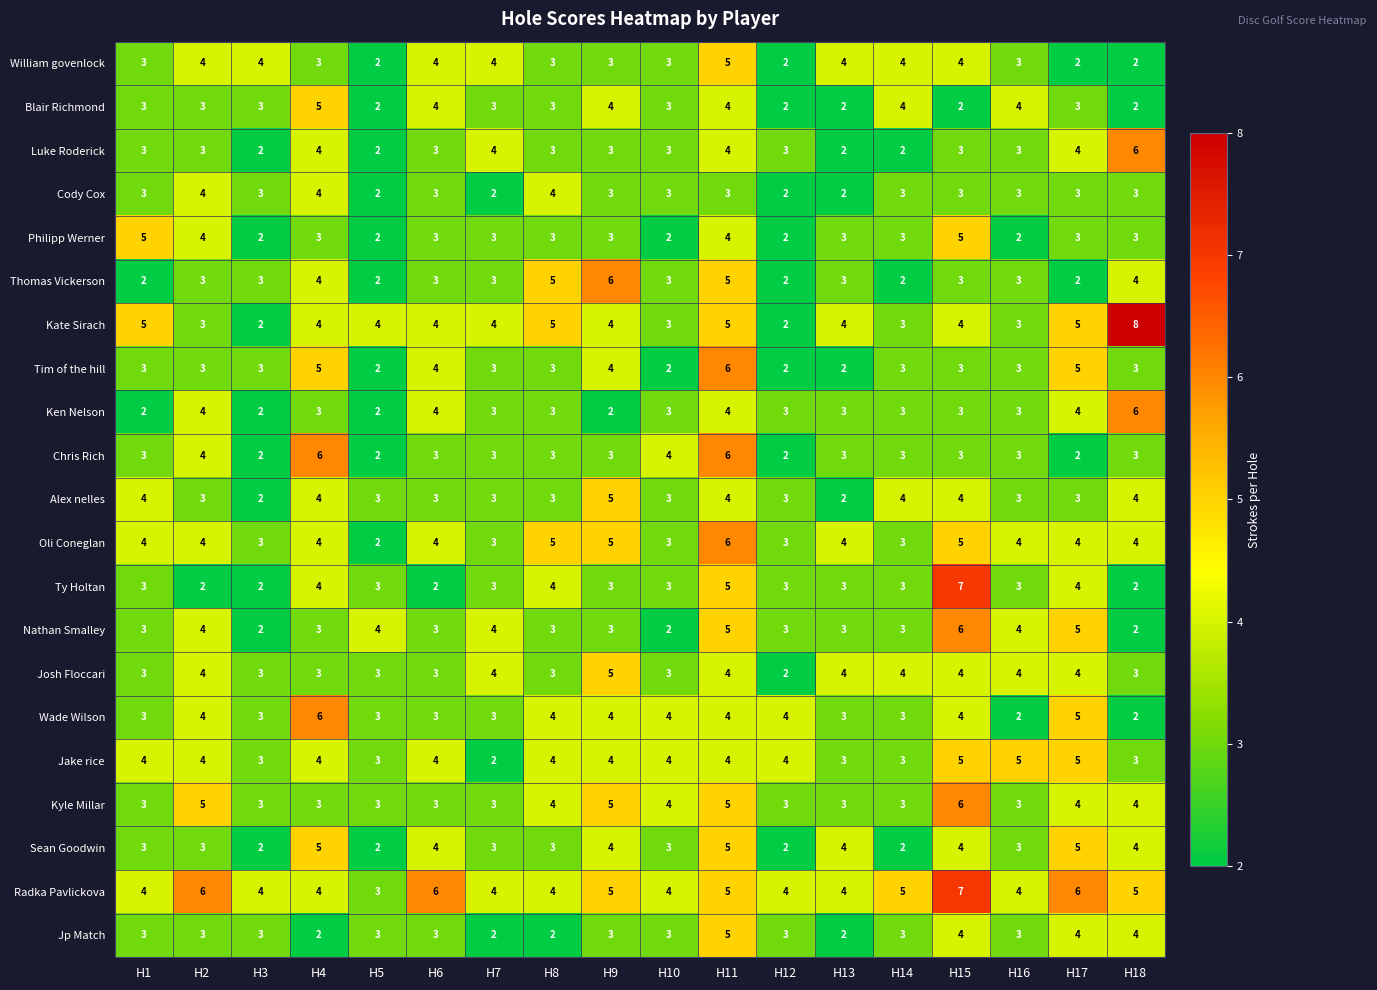

Count the Kate Sirach values in the range 3 to 5.

15